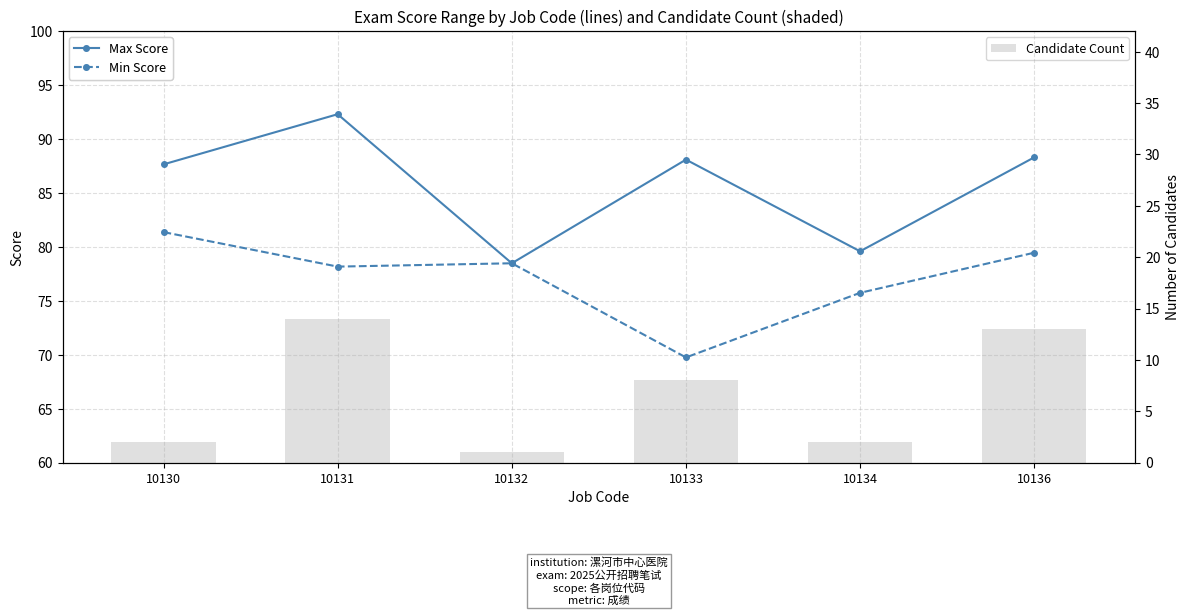

What is the sum of all Max Score values?

514.4